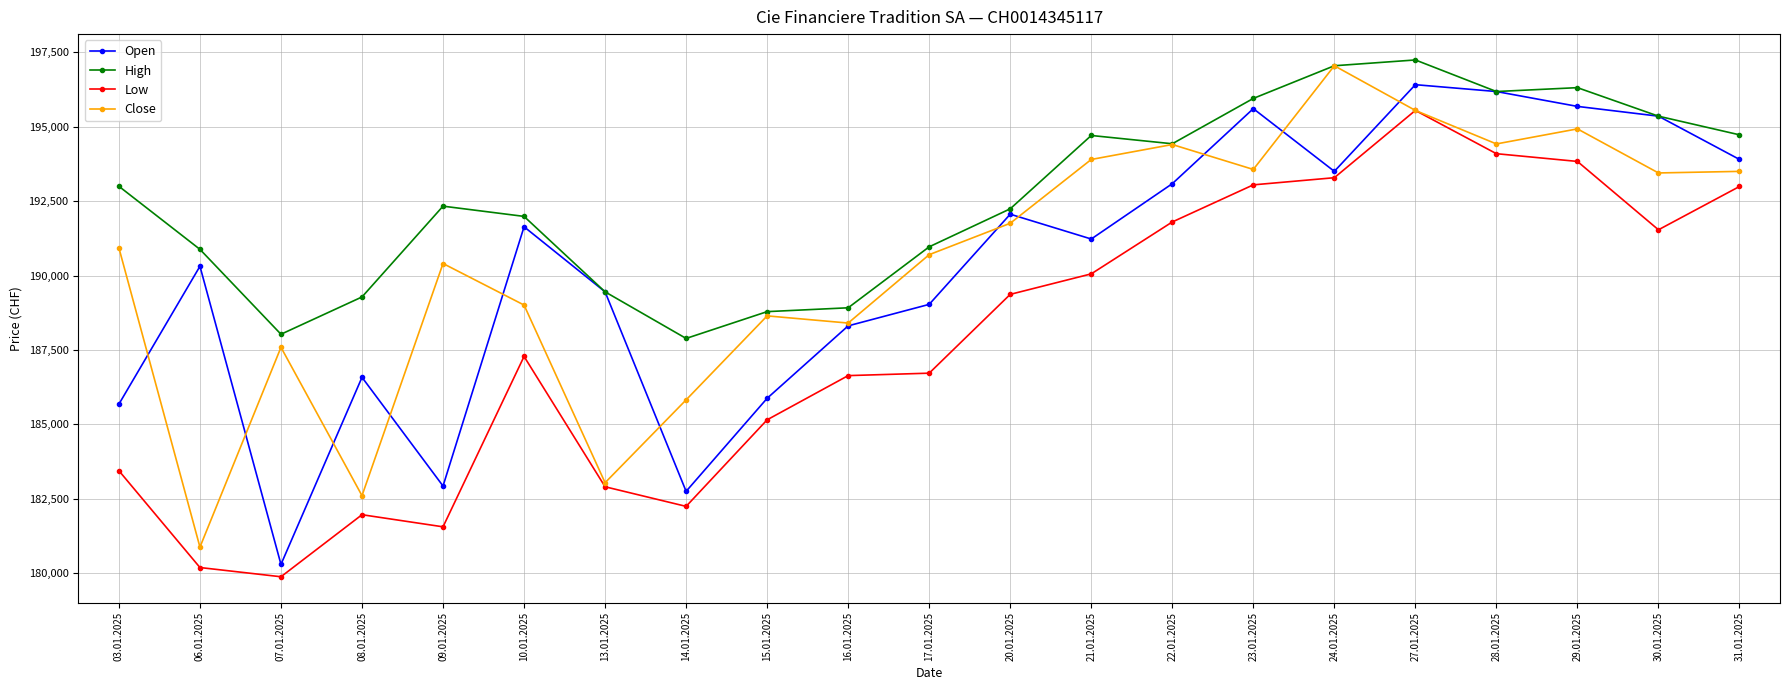

What is the difference between the second highest and second lowest values in the High series?

9022